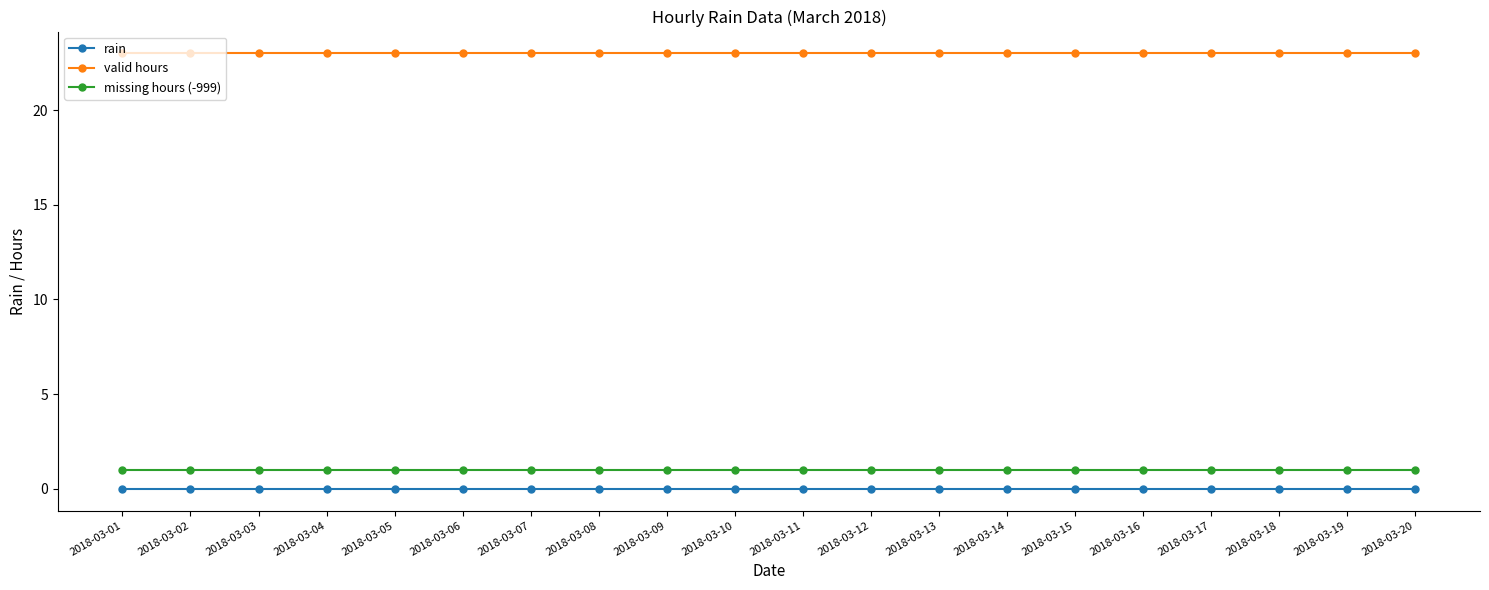

Reading left to right, extract all data points from this chart.

rain: 0	0	0	0	0	0	0	0	0	0	0	0	0	0	0	0	0	0	0	0
valid hours: 23	23	23	23	23	23	23	23	23	23	23	23	23	23	23	23	23	23	23	23
missing hours (-999): 1	1	1	1	1	1	1	1	1	1	1	1	1	1	1	1	1	1	1	1